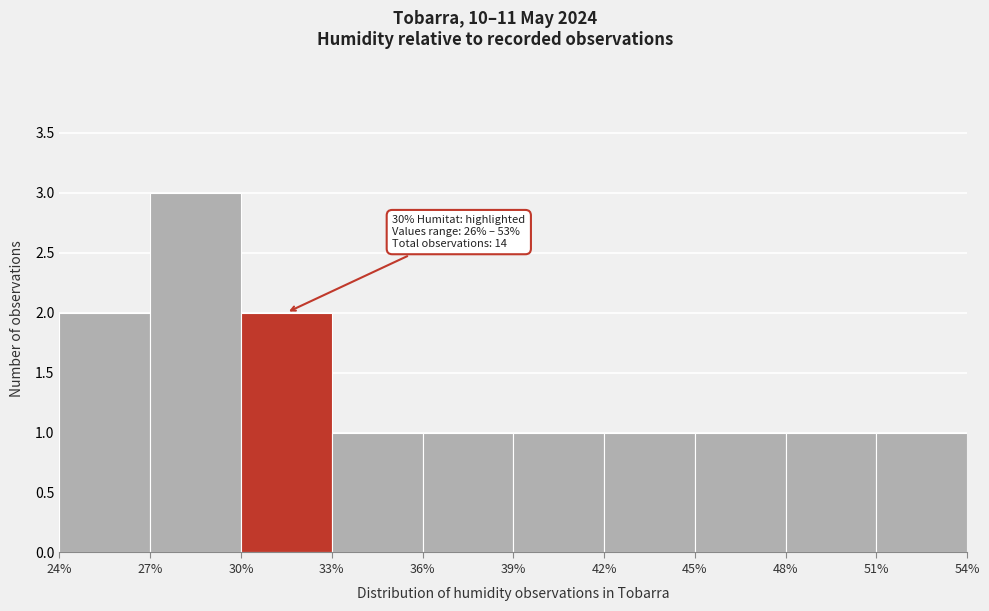

Over which range of the x-axis is the bar tallest?

27% to 30%